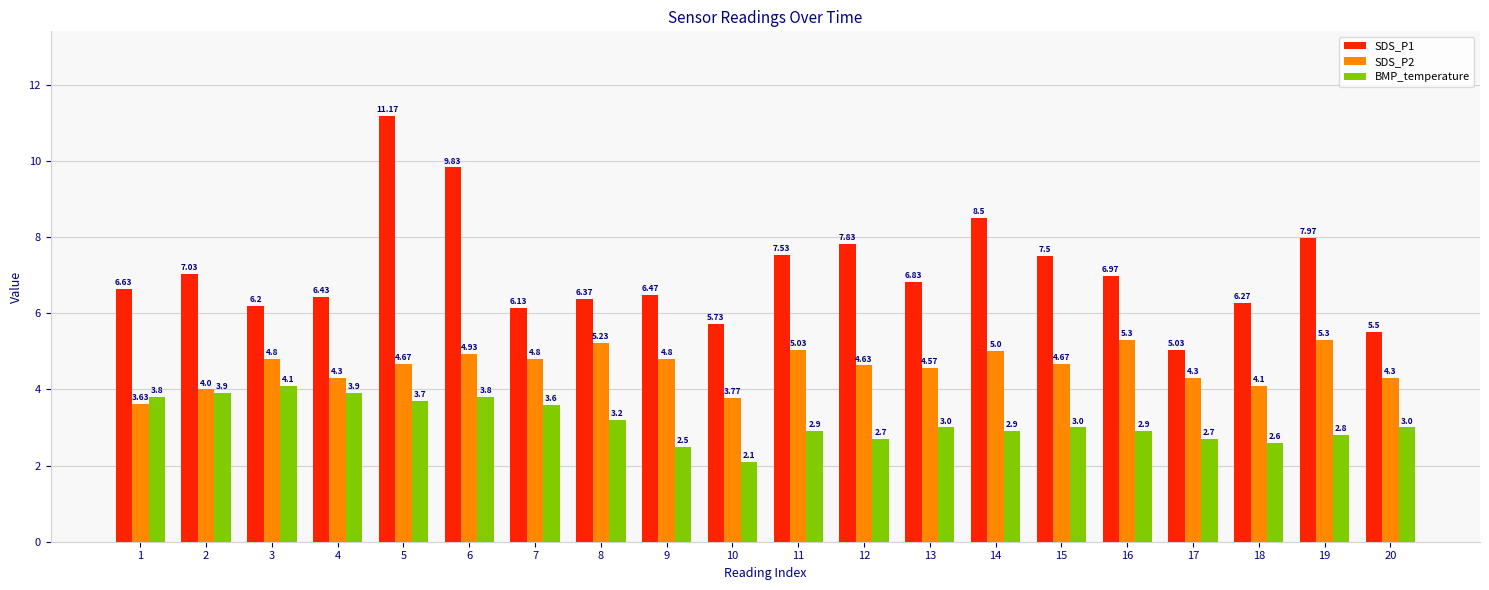

At which label does SDS_P1 first exceed 6?

1